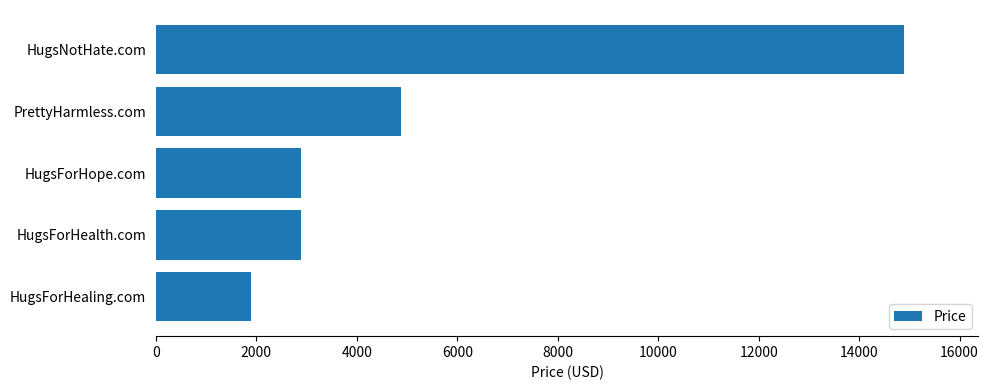

True or false: the data shows 4220 at HugsForHealth.com.

False